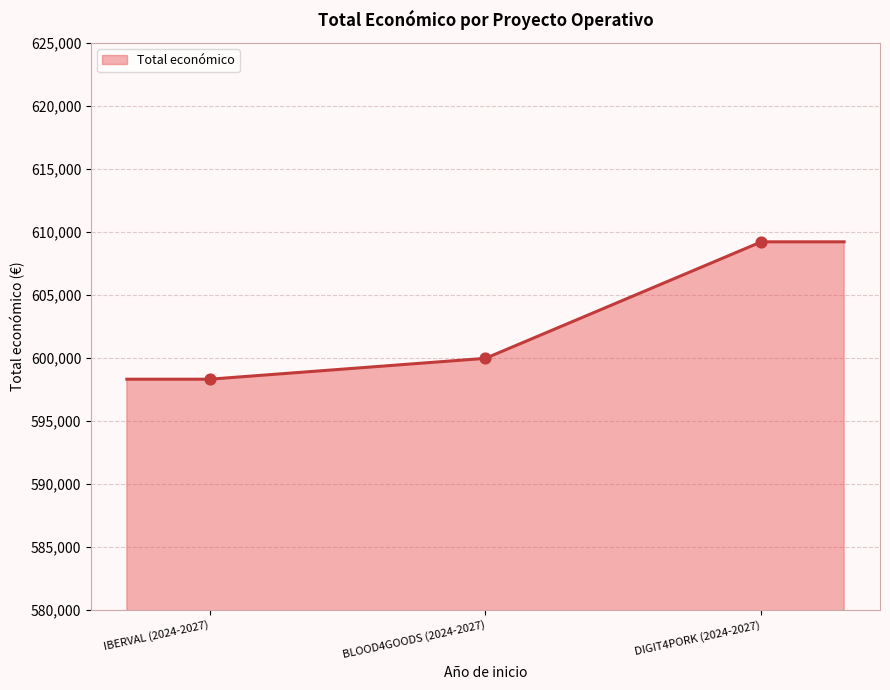

What is the average value?

602996